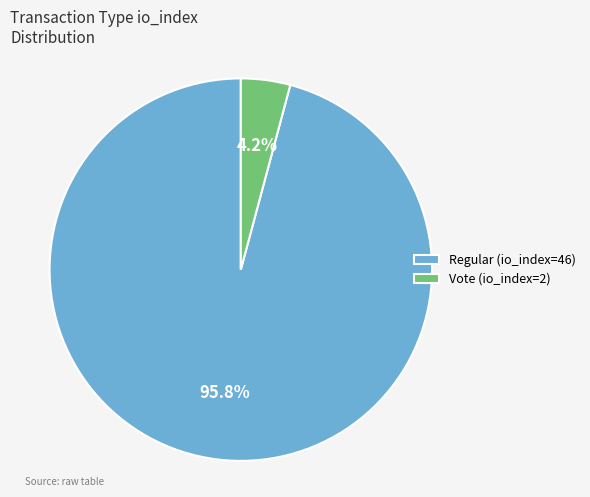

Is it true that Regular (io_index=46) is 85% of the pie?

False